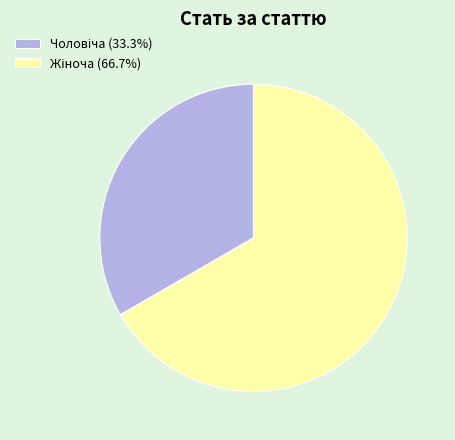

Is there any slice that represents more than half of the pie?

Yes